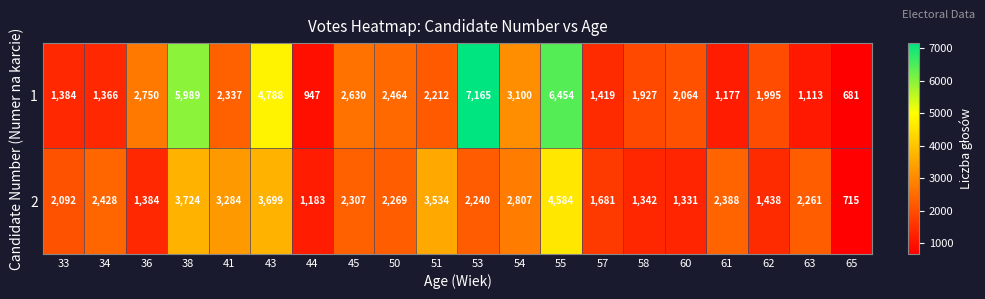

At which category is the sum across all series the highest?

55